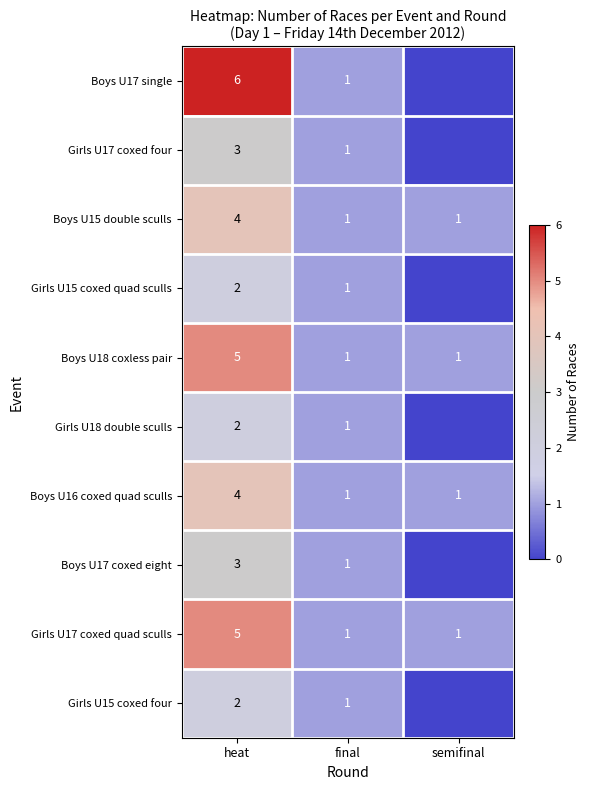

Read the Girls U17 coxed quad sculls value at heat.

5